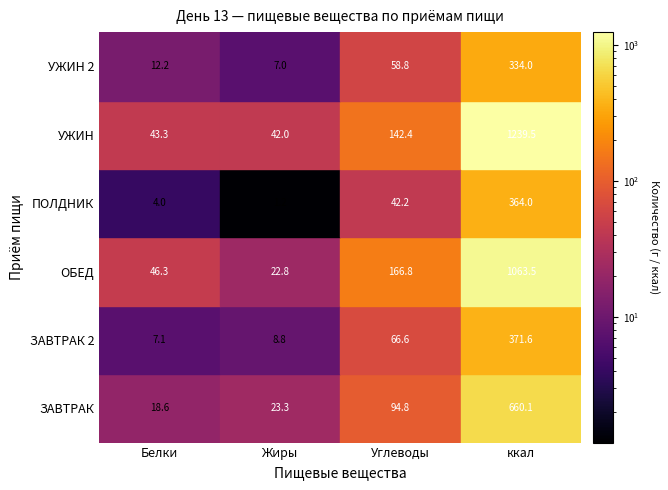

Is the value of УЖИН at Углеводы greater than the value of ПОЛДНИК at Углеводы?

Yes